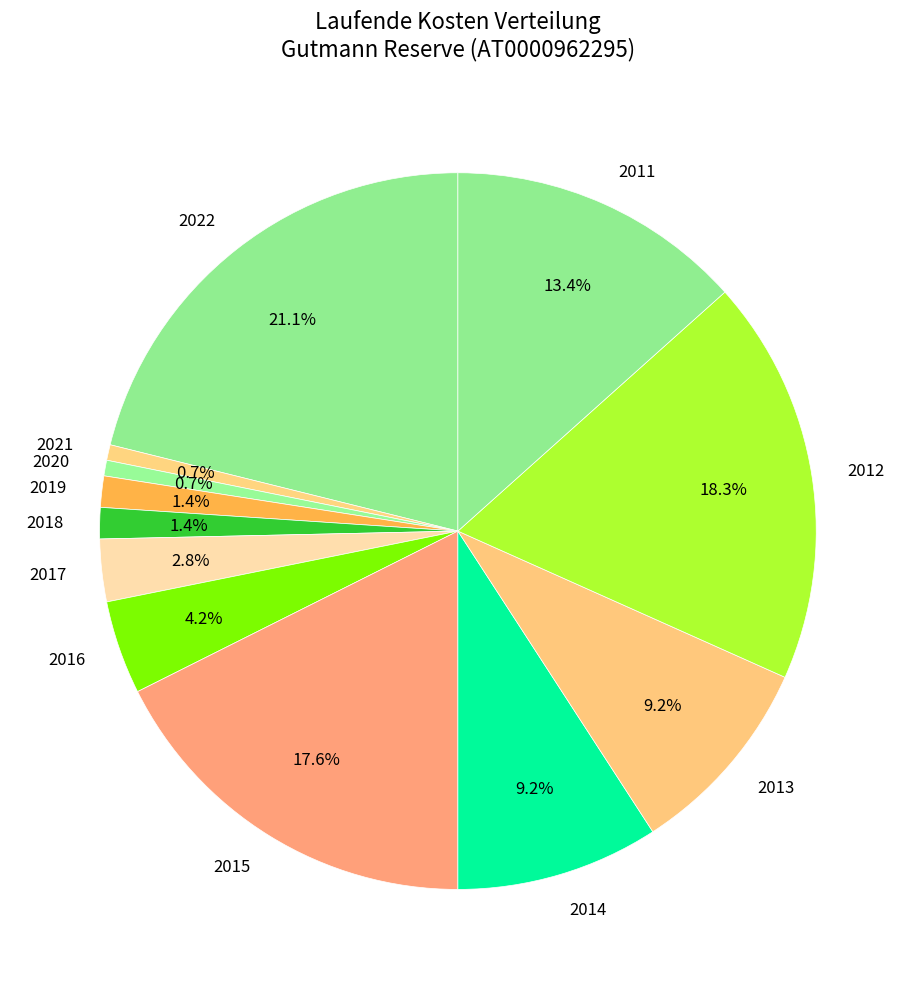

How many segments does this pie chart have?

12